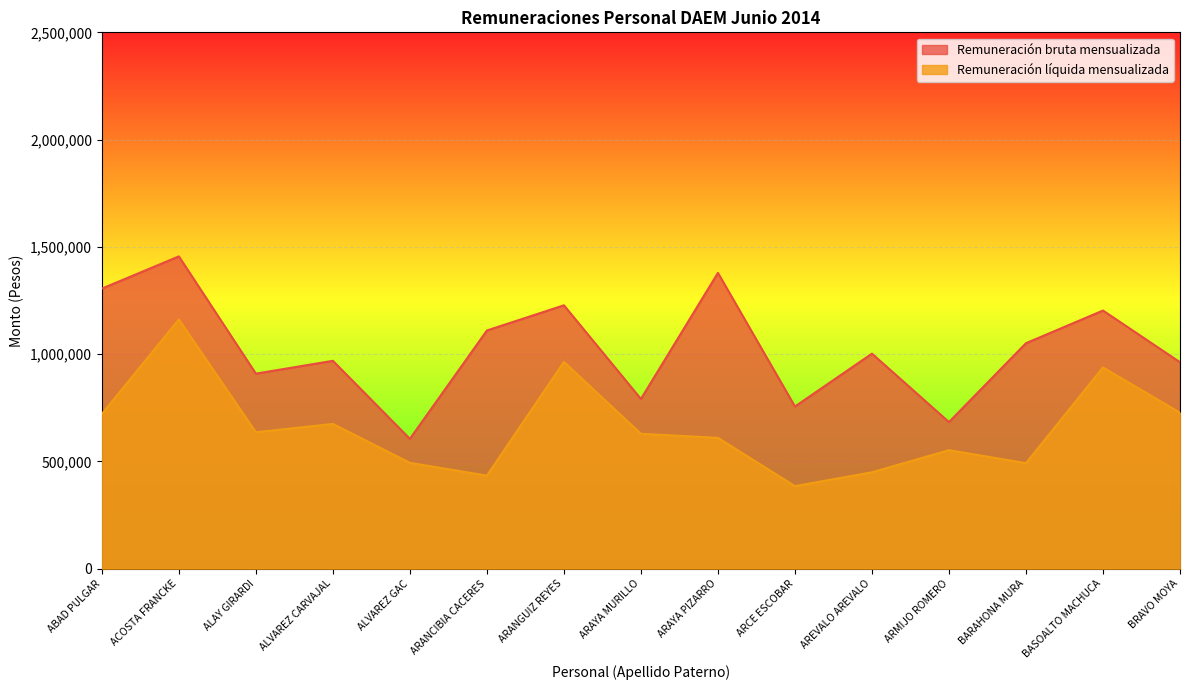

At which category is the sum across all series the highest?

ACOSTA FRANCKE